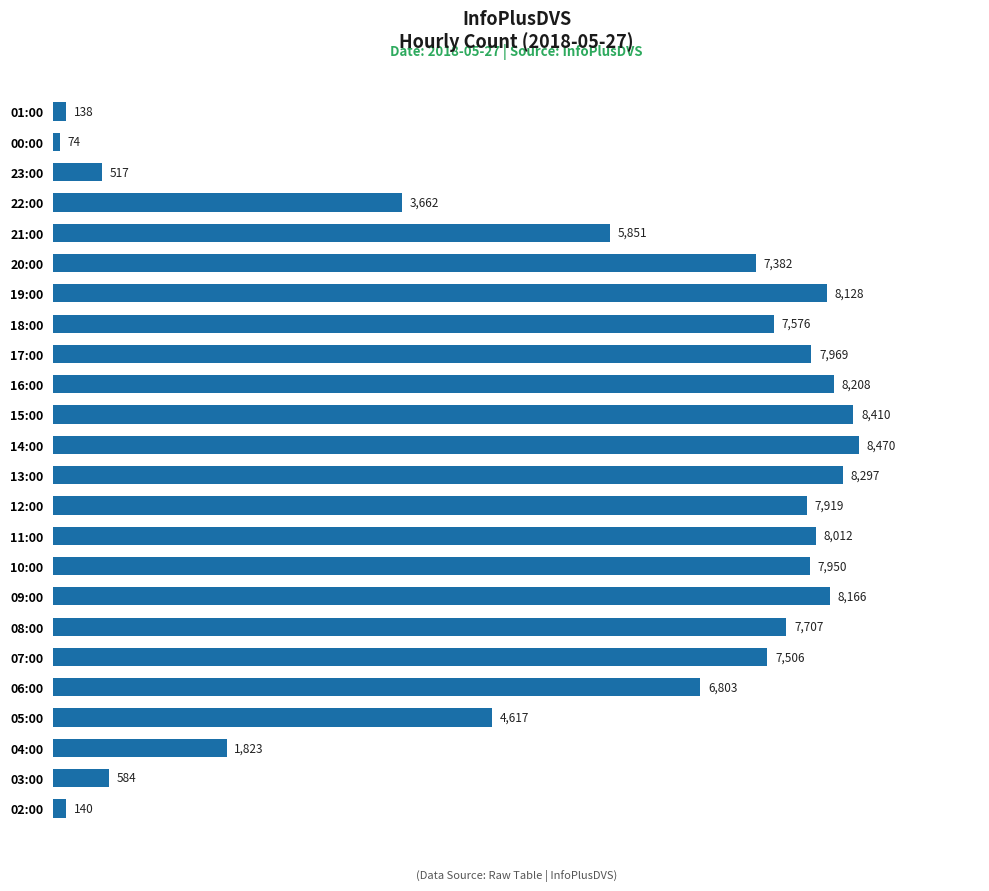

At which label is the value closest to 4272?

05:00